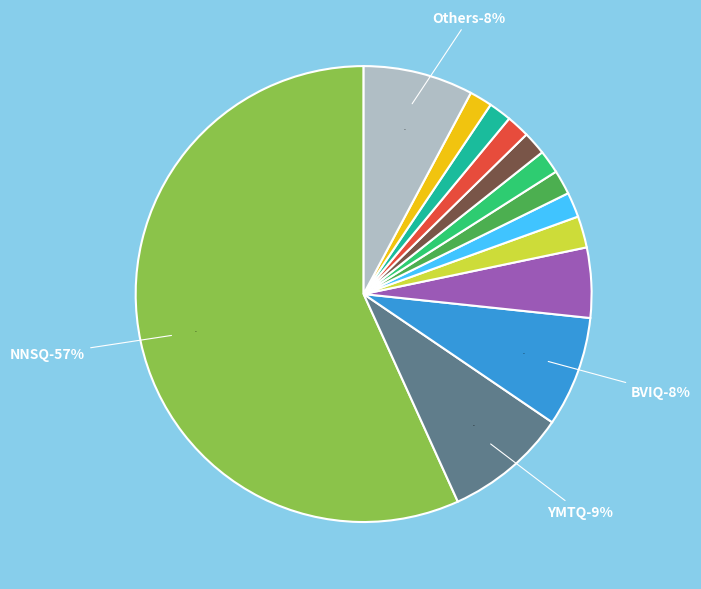

Is it true that BC02 is 9% of the pie?

False